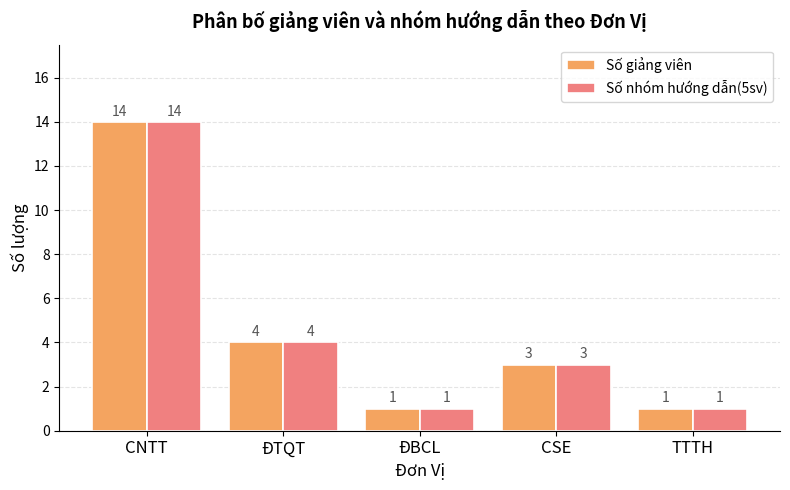

What is the average value of the Số nhóm hướng dẫn(5sv) series?

5